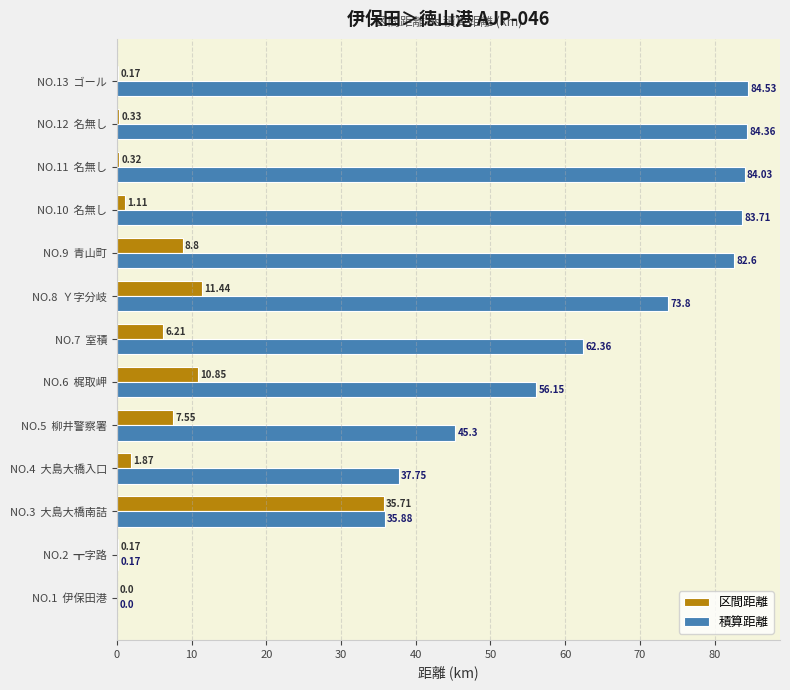

Which series changed the most between NO.6  梶取岬 and NO.12  名無し?

積算距離